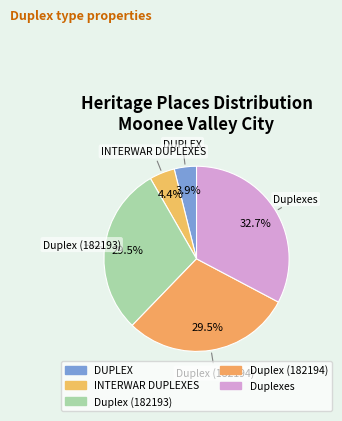

How many segments does this pie chart have?

5